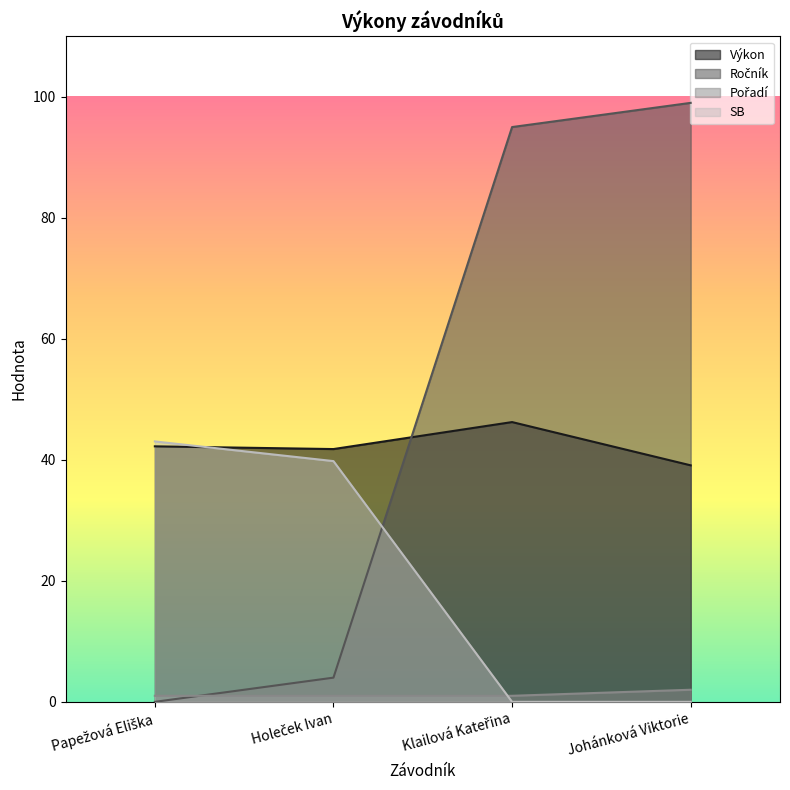

Reading left to right, list all the values displayed in this chart.

Výkon: 42.2	41.8	46.2	39.1
Ročník: 0.0	4.0	95.0	99.0
Pořadí: 1.0	1.0	1.0	2.0
SB: 43.0	39.8	0.0	0.0